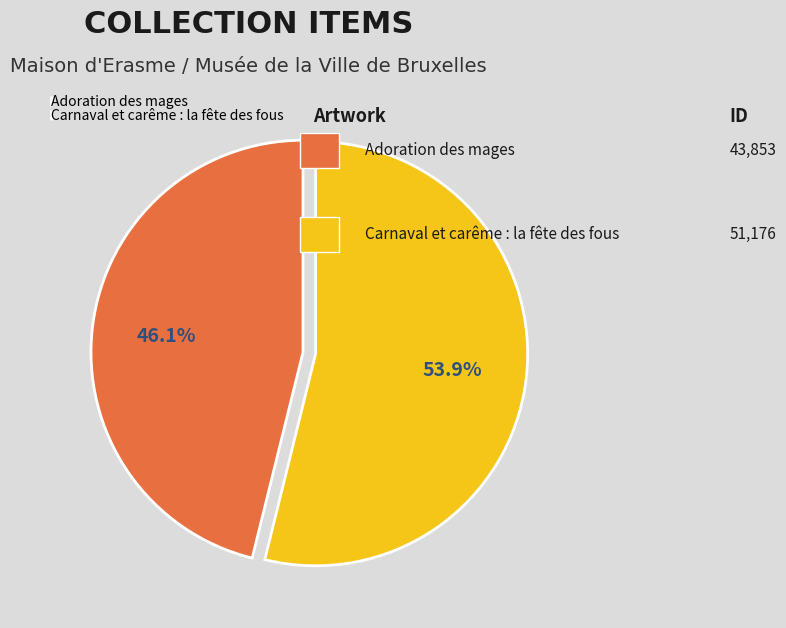

Approximately how many times larger is the value at Adoration des mages compared to Carnaval et carême : la fête des fous?

0.9